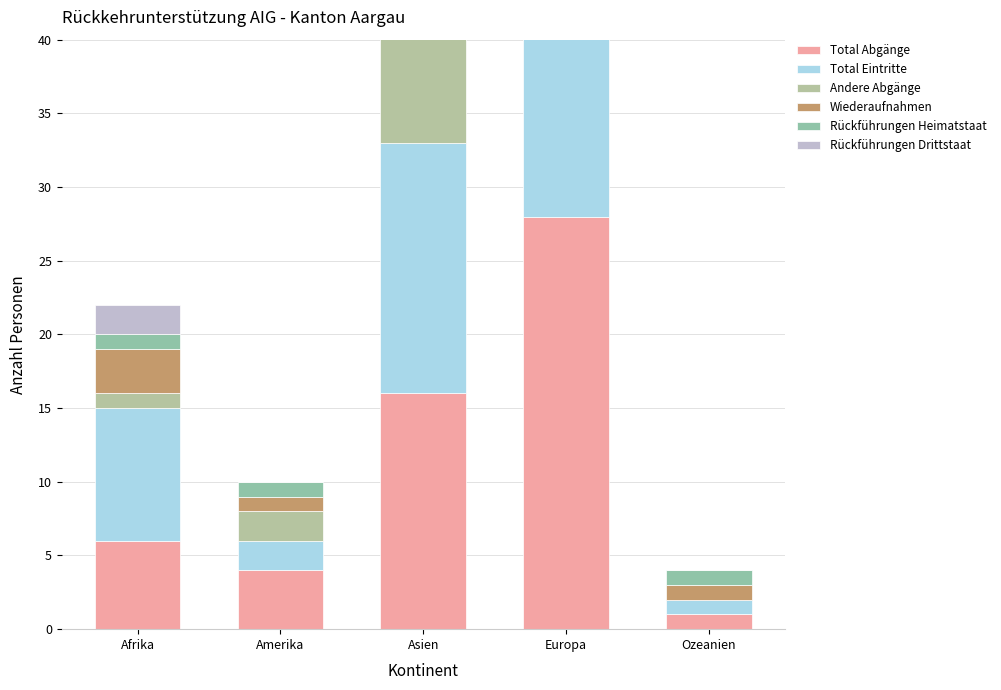

How many data points in Total Abgänge are above 6?

2